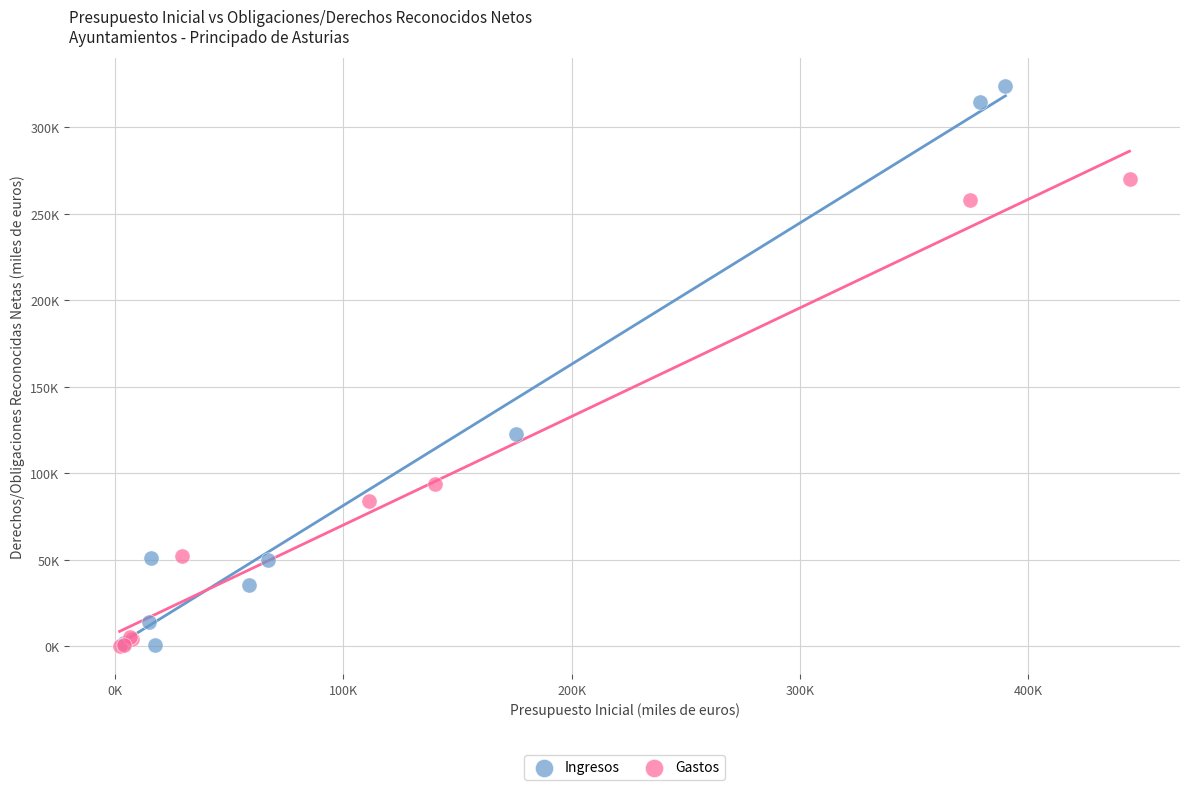

What are all the series names shown in the legend?

Ingresos, Gastos